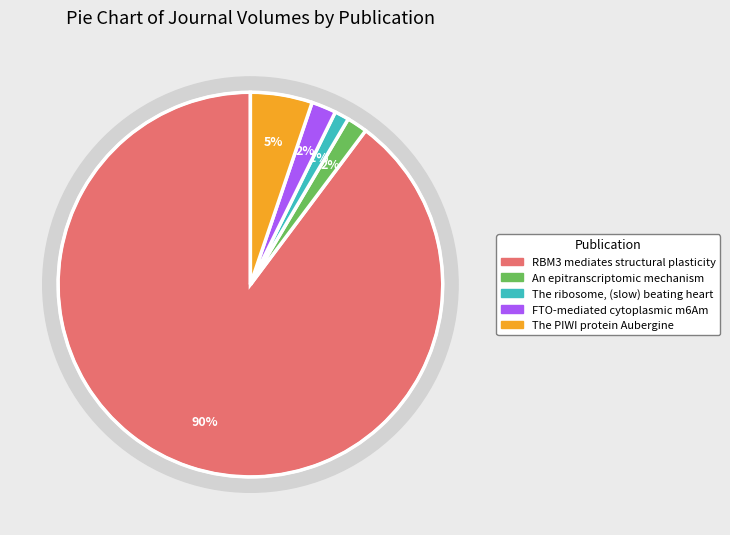

What portion of the pie excludes RBM3 mediates structural plasticity?

10.2%